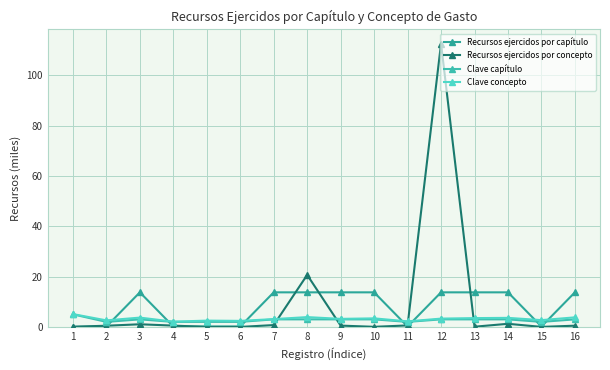

At which category does Recursos ejercidos por concepto reach its first local peak?

3